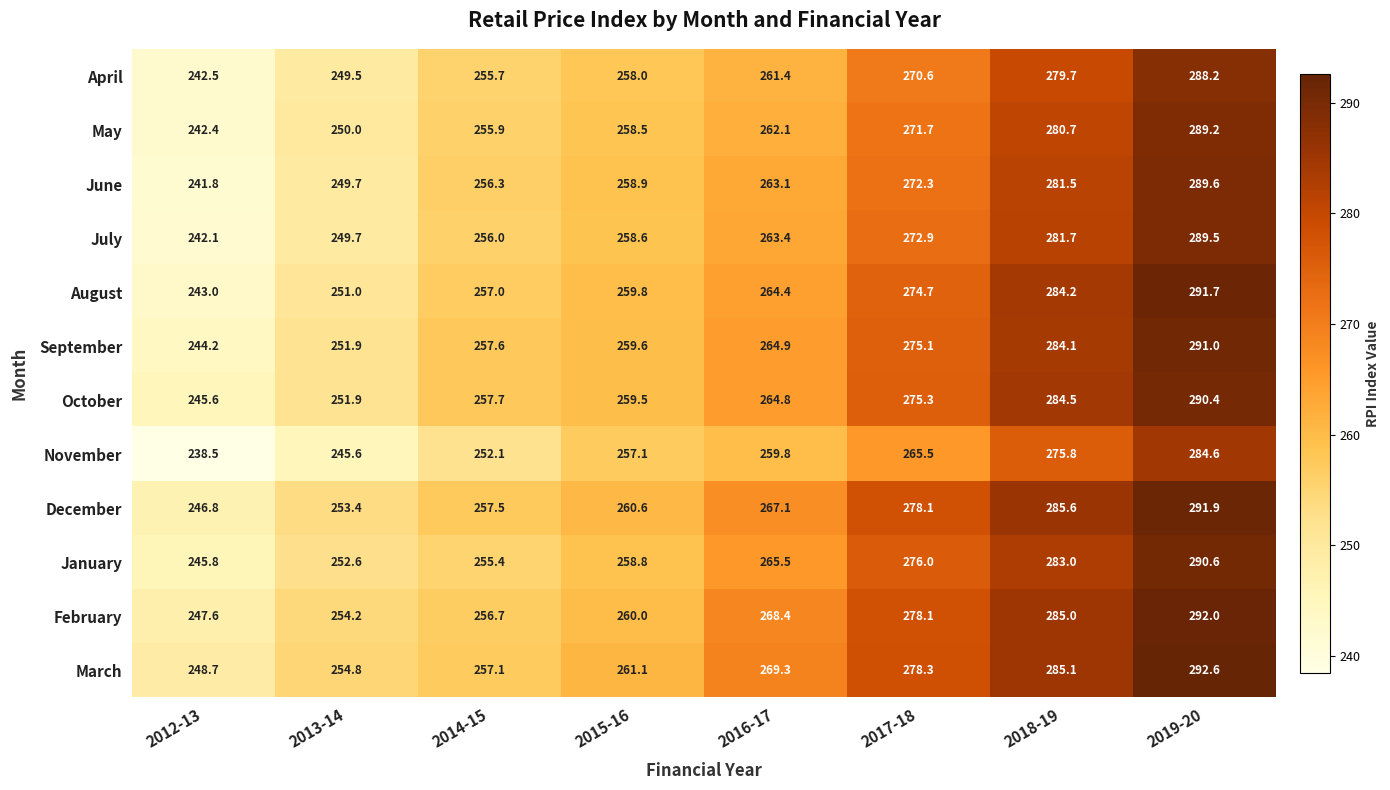

How many categories are shown in the chart?

8